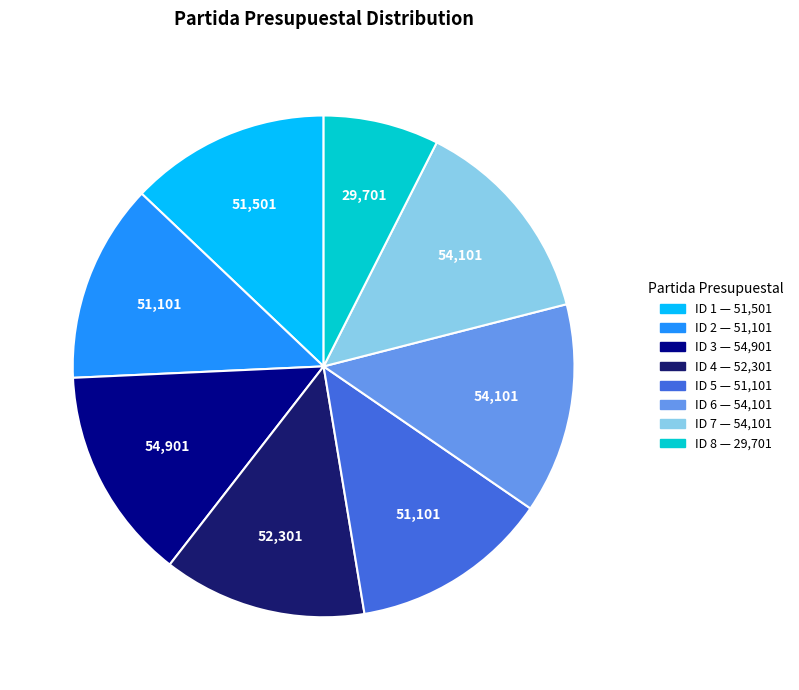

Is there any slice that represents more than half of the pie?

No